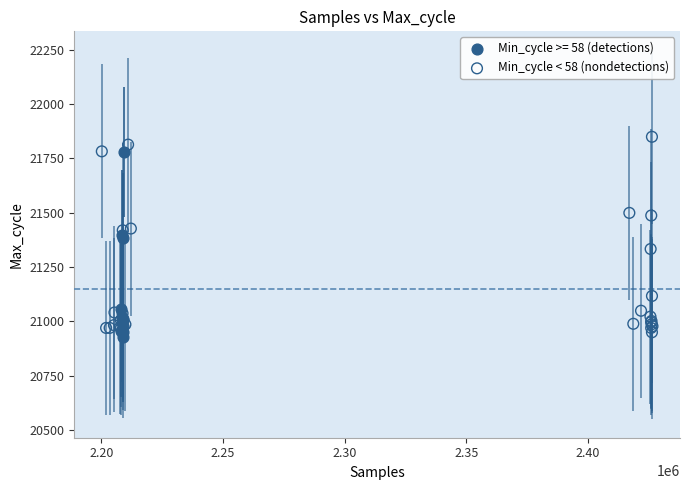

What are all the series names shown in the legend?

Min_cycle >= 58 (detections), Min_cycle < 58 (nondetections)